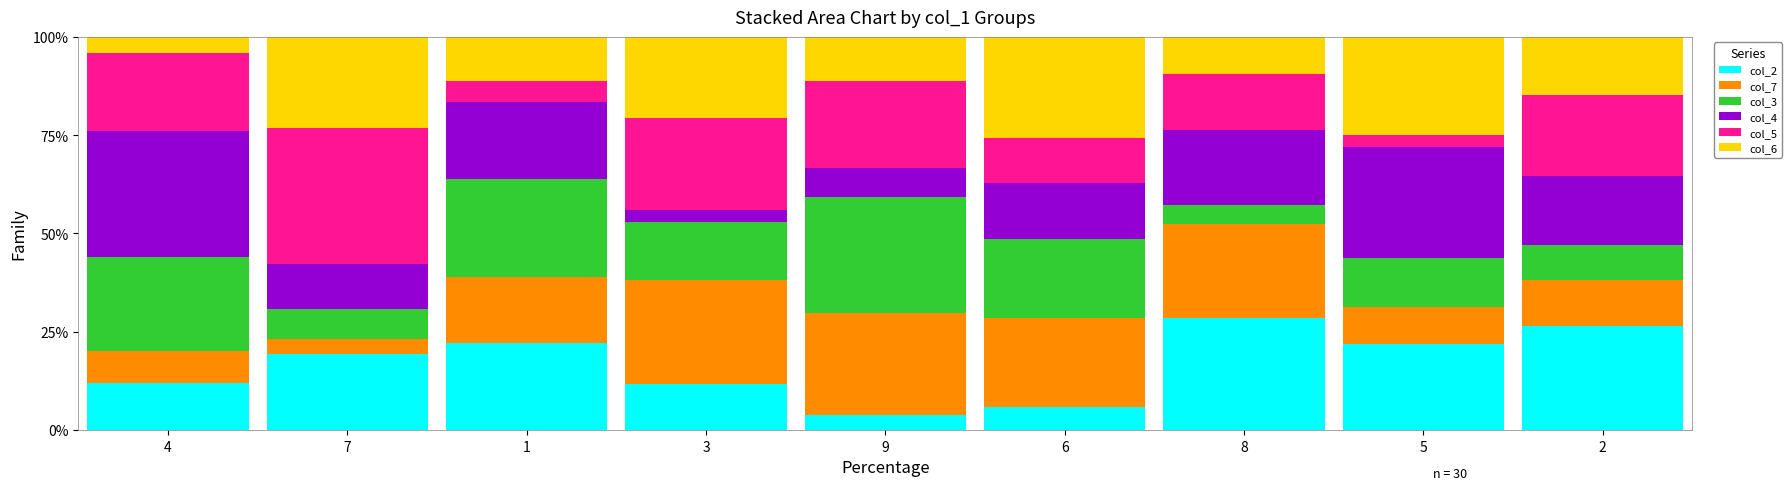

The col_2 series shows 22.2 at 1. True or false?

True